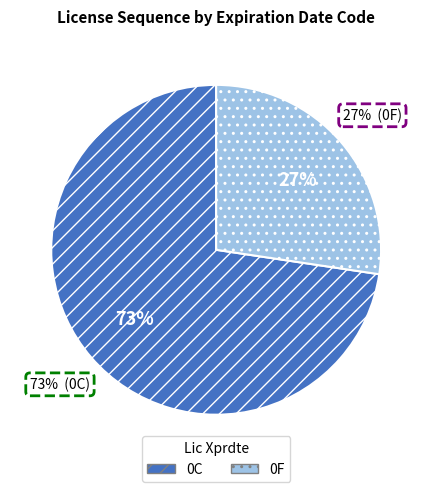

Is there any slice that represents more than half of the pie?

Yes